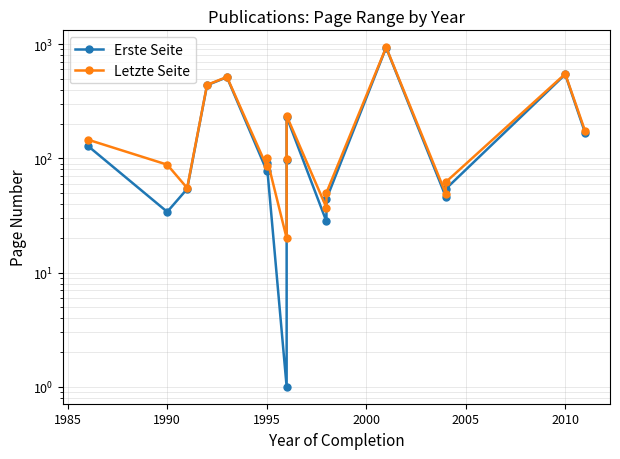

What are all the series names shown in the legend?

Erste Seite, Letzte Seite